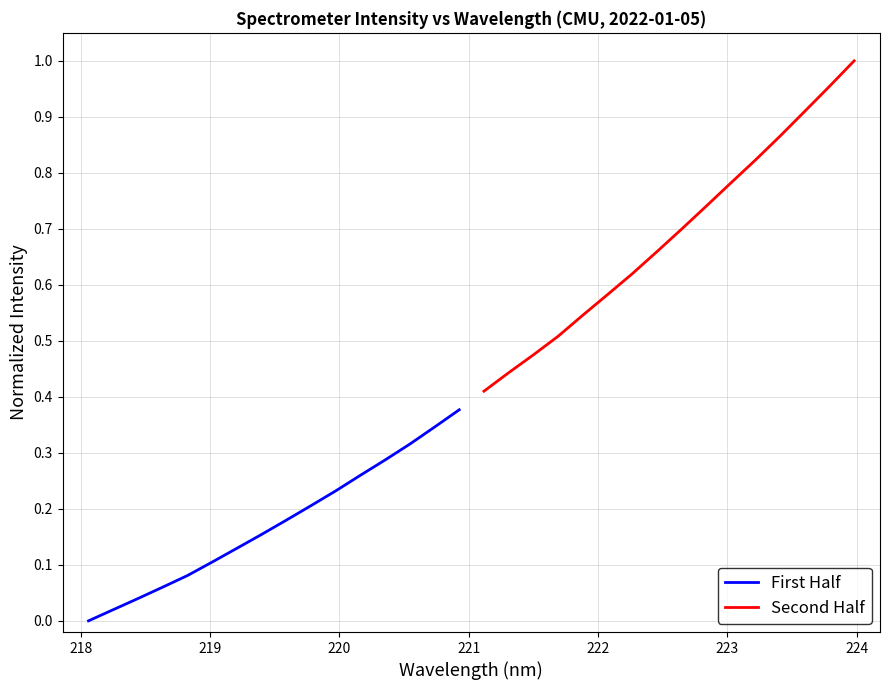

Is this an area chart (filled region under the line)?

No